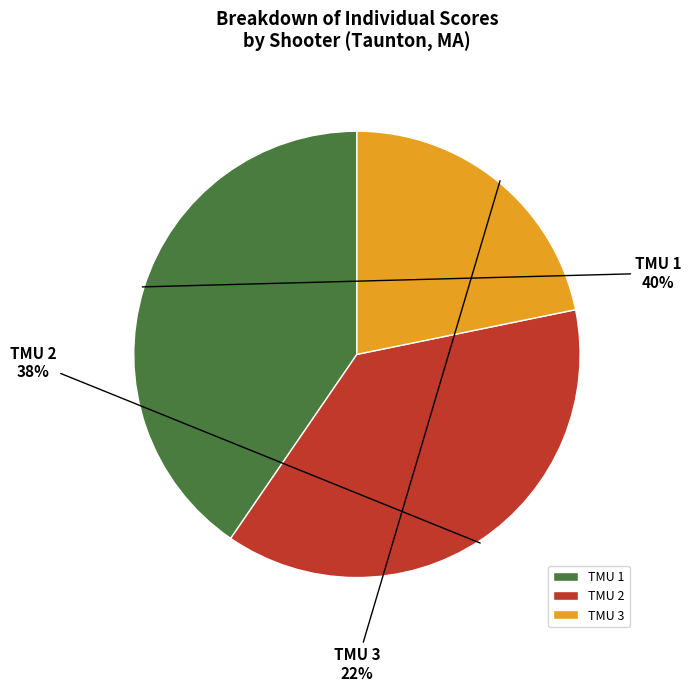

To the nearest percent, what portion does TMU 1 represent?

40%